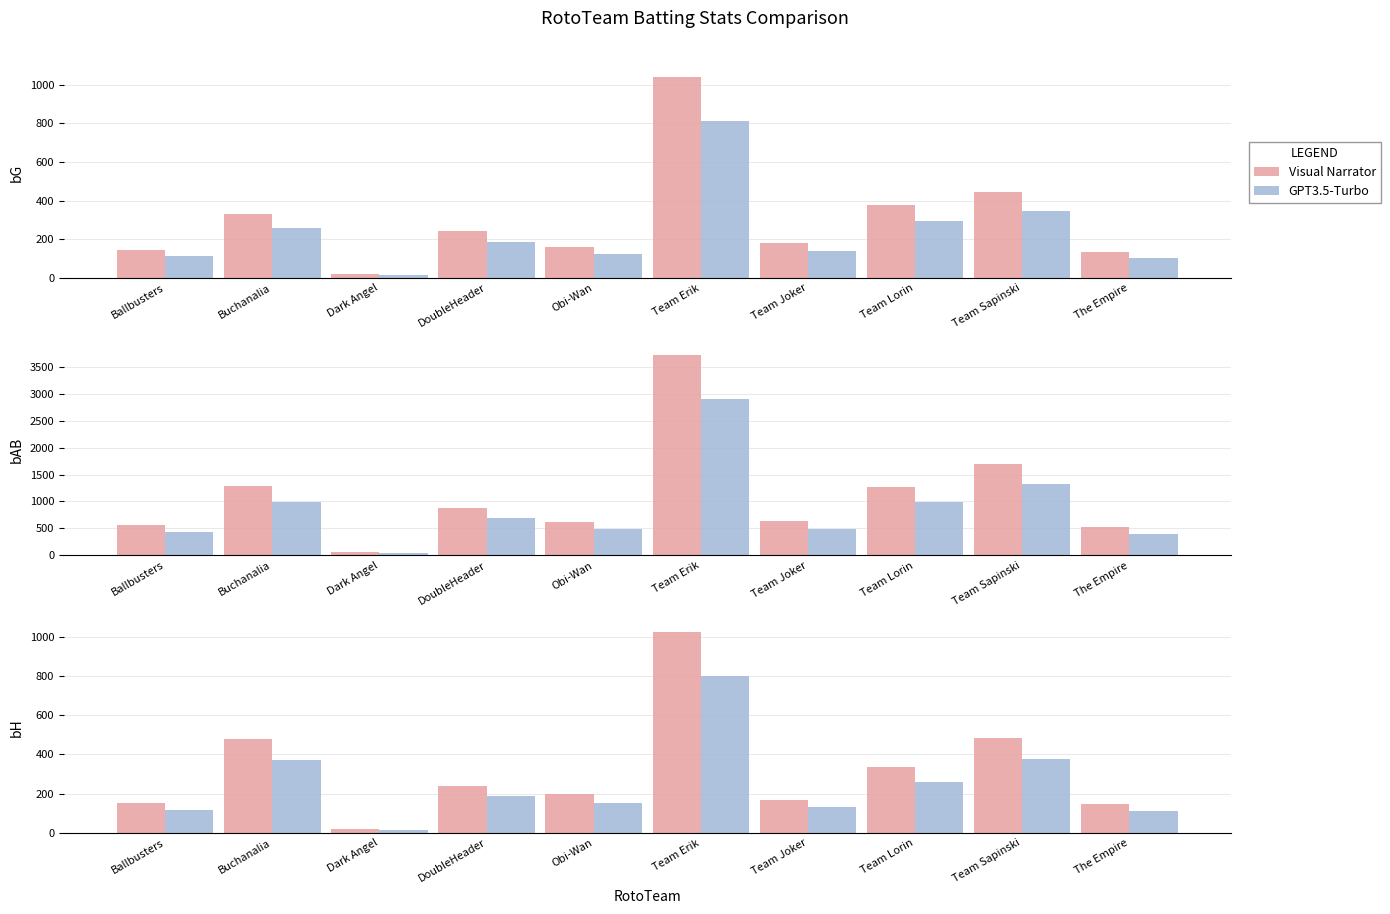

True or false: Visual Narrator has a value of 59 at DoubleHeader.

False